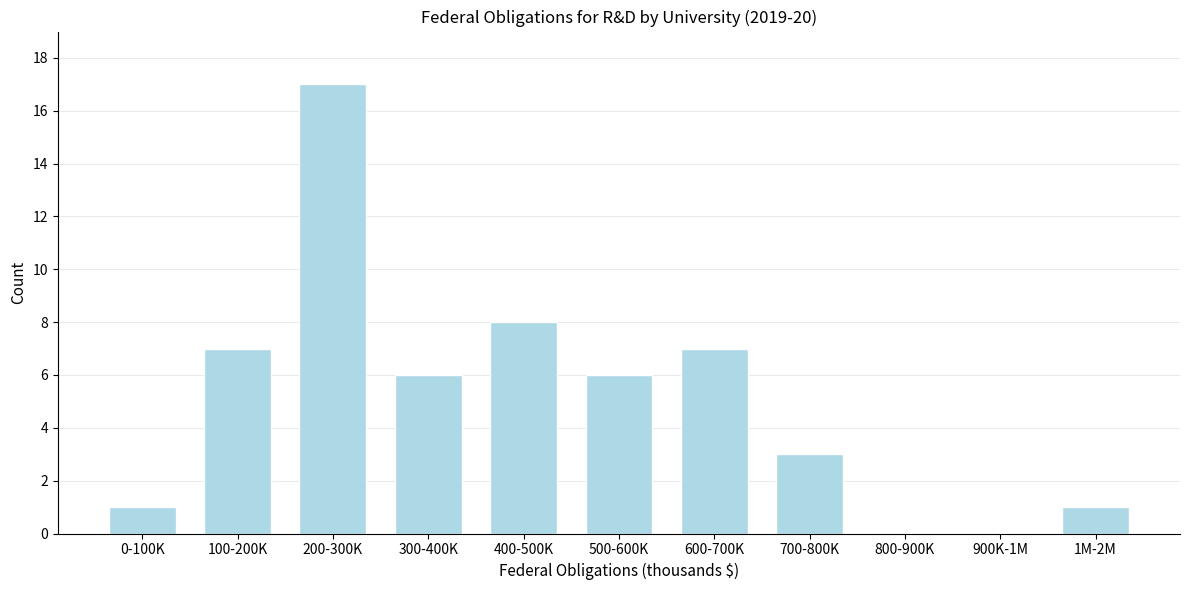

Which category has the highest value across all series?

200-300K